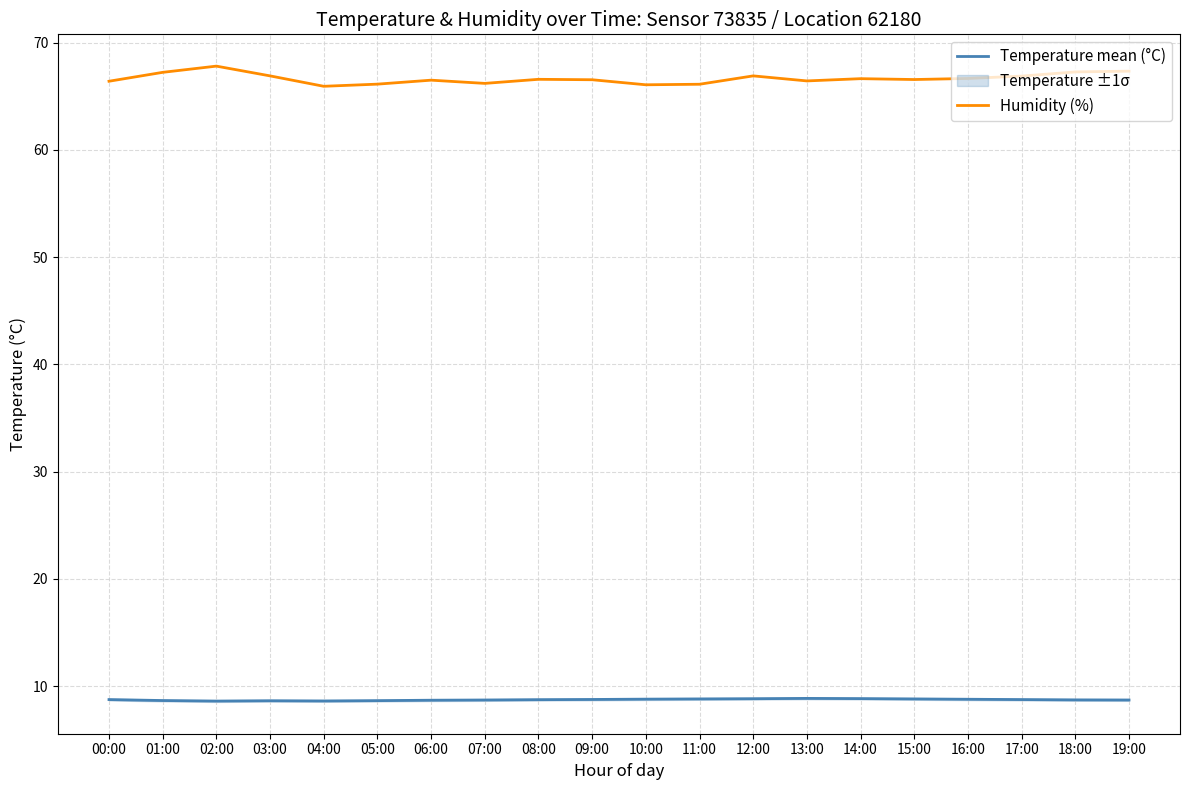

What is the minimum value for Humidity (%)?

65.9